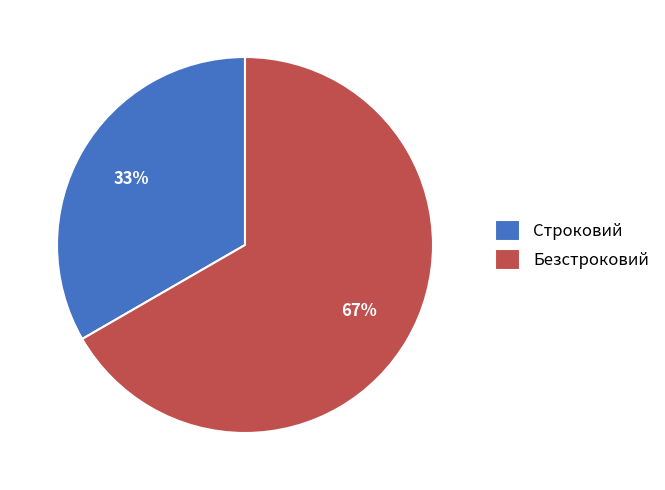

Combined, do Строковий and Безстроковий account for over 50%?

Yes